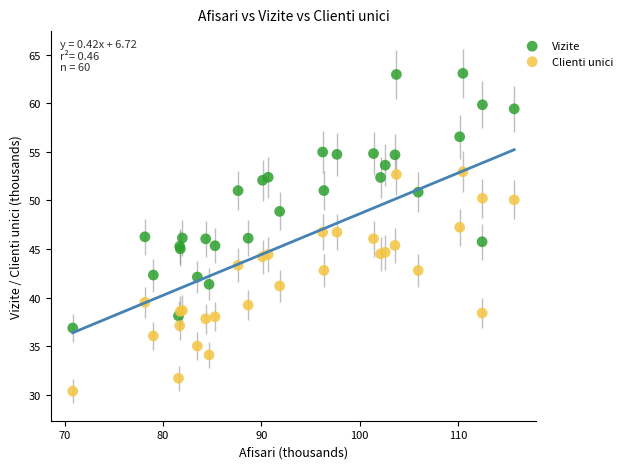

What are all the series names shown in the legend?

Vizite, Clienti unici